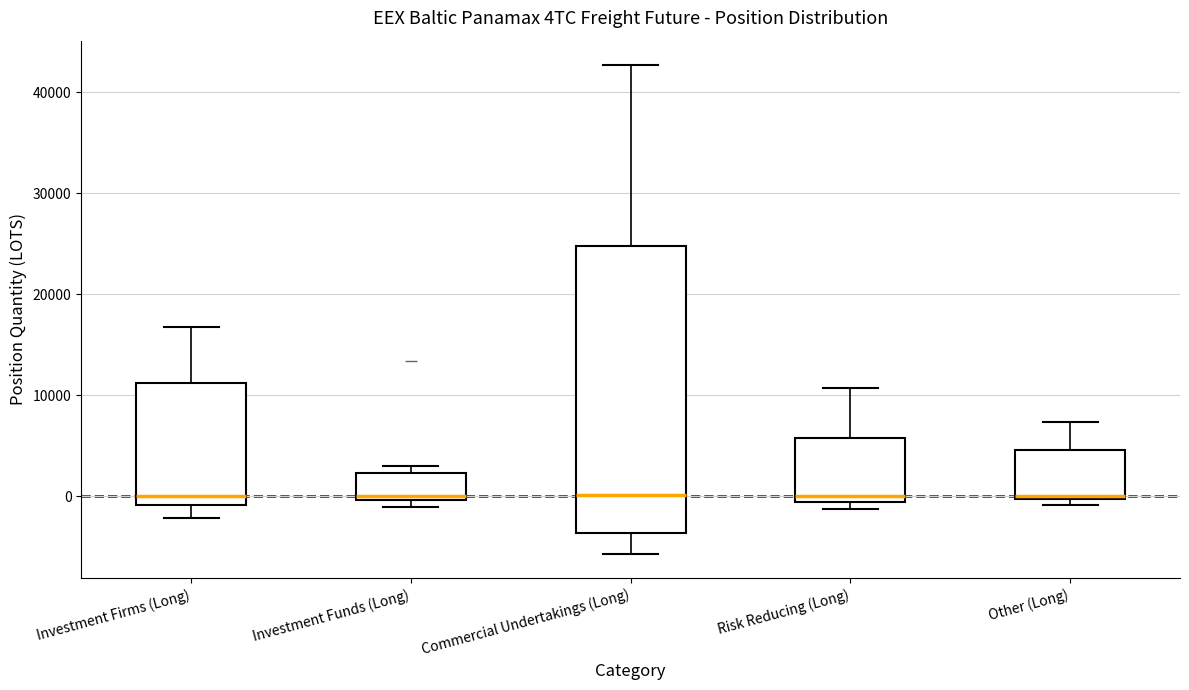

Reading left to right, read every box against the y-axis: the position of its median line, the range the box covers, and the ends of its whiskers. The values are not printed on the chart, so give them approximately, as read against the axis.

Investment Firms (Long): median 0, box -1000 to 11000, whiskers -2000 to 17000
Investment Funds (Long): median 0 (just above the box's lower edge), box 0 to 2000, whiskers -1000 to 3000
Commercial Undertakings (Long): median 0, box -4000 to 25000, whiskers -6000 to 43000
Risk Reducing (Long): median 0, box -1000 to 6000, whiskers -1000 (just below the box's lower edge) to 11000
Other (Long): median 0, box 0 to 5000, whiskers -1000 to 7000